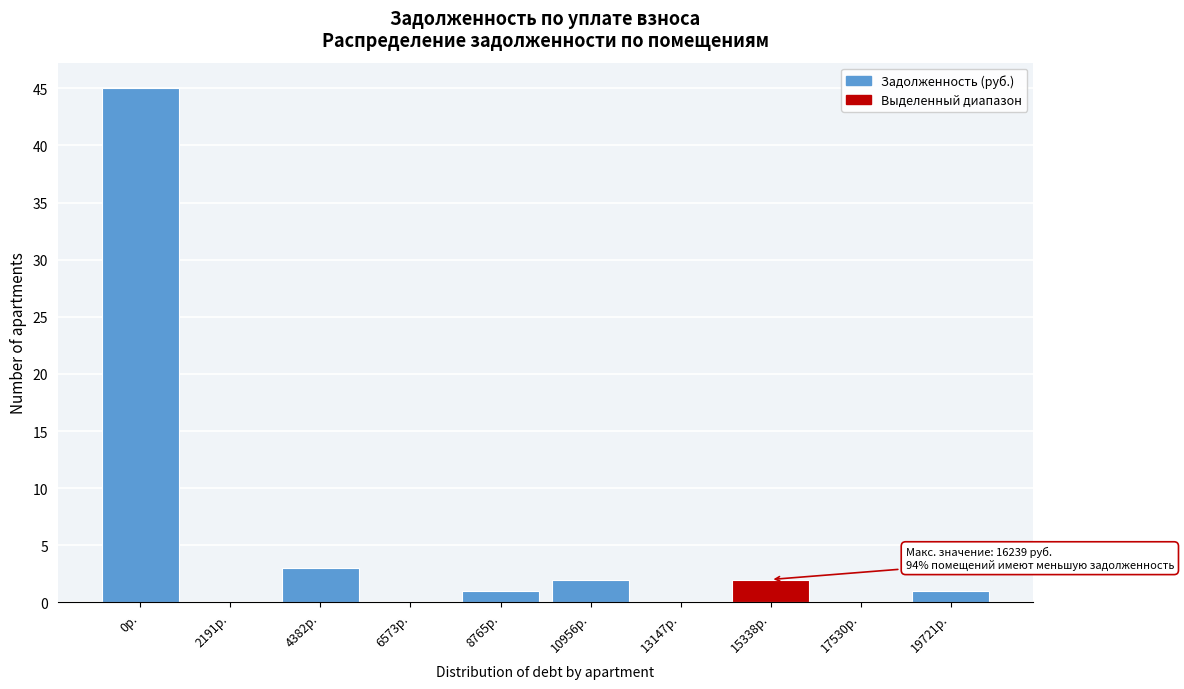

Reading right to left, what are all the values shown in this chart?

19721р.=1	17530р.=0	15338р.=2	13147р.=0	10956р.=2	8765р.=1	6573р.=0	4382р.=3	2191р.=0	0р.=45